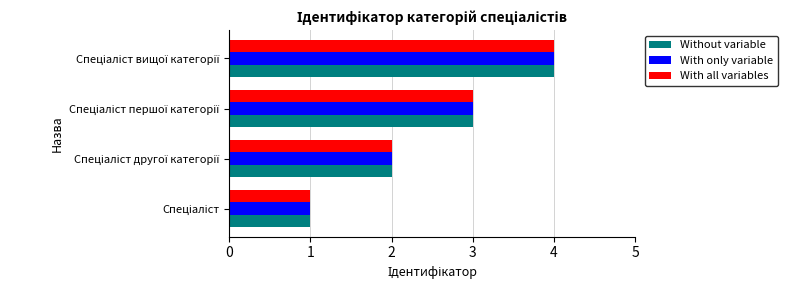

What is the maximum value for With all variables?

4